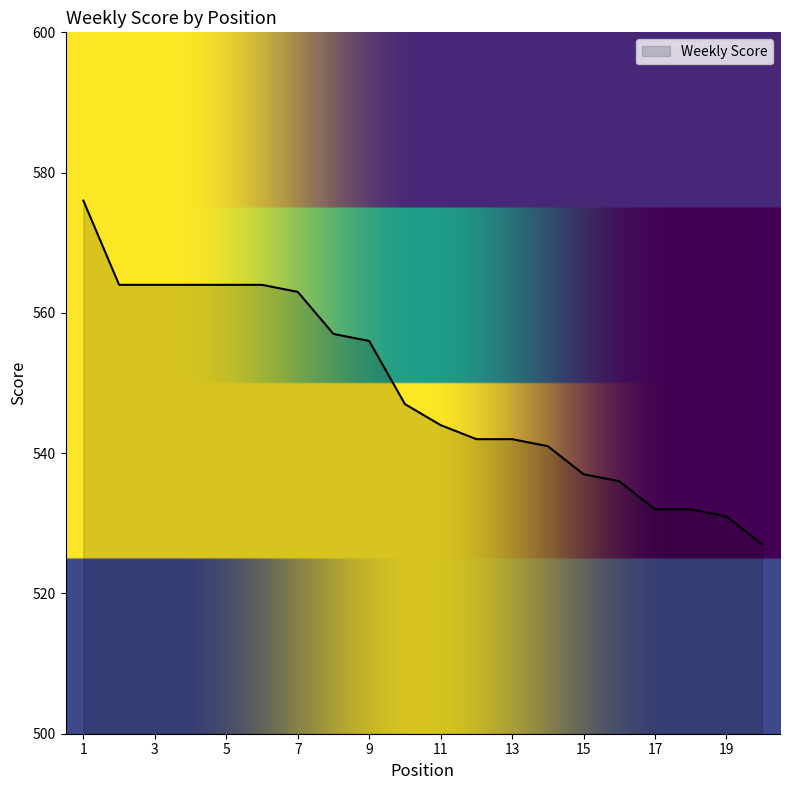

What is the difference between the maximum and minimum values?

49